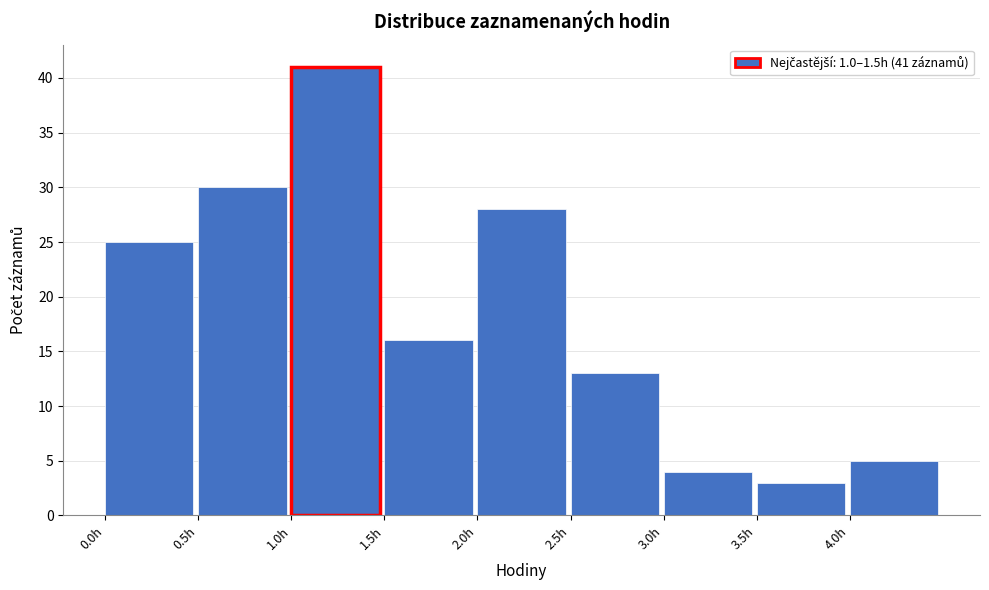

Over which range of the x-axis is the bar tallest?

1.0 to 1.5